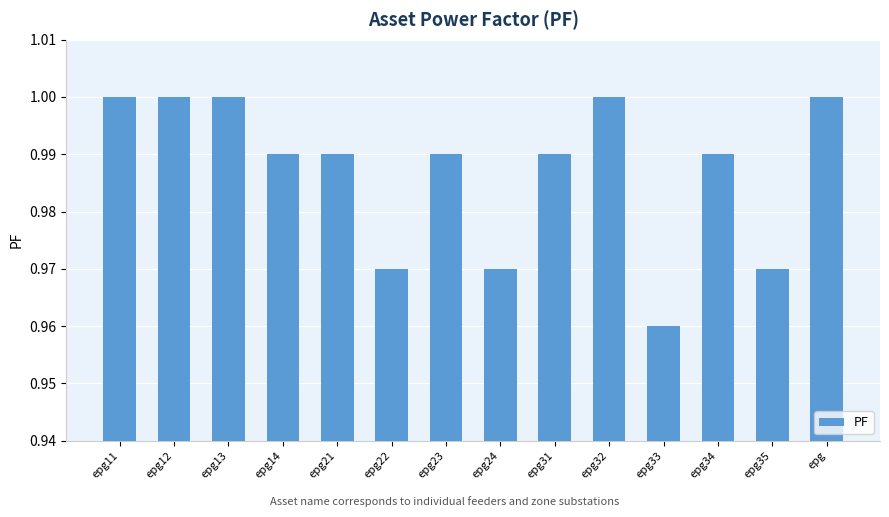

What is the sum of the values at epg23 and epg31?

2.0